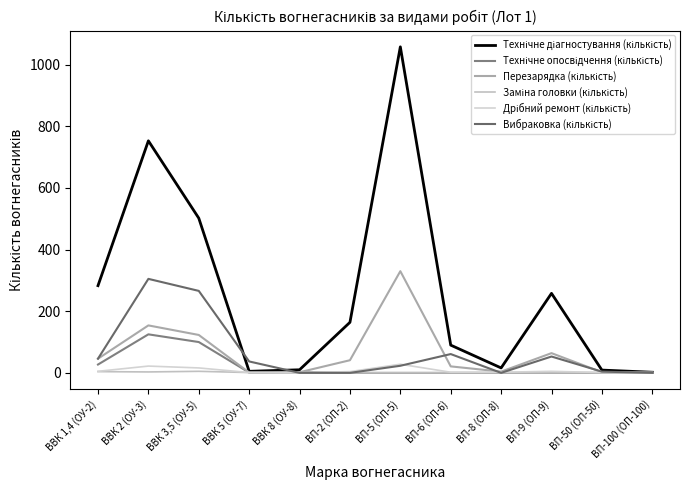

How many lines are shown in the chart?

6